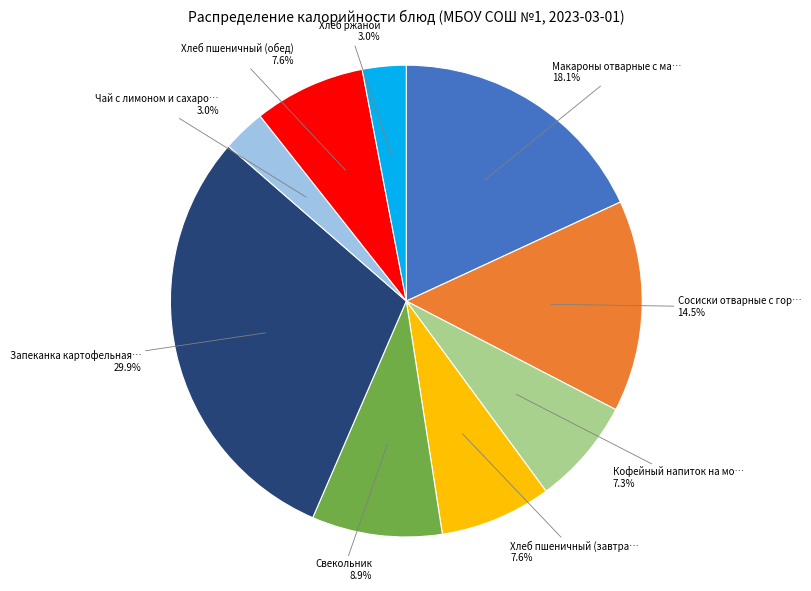

Does any single category account for the majority?

No